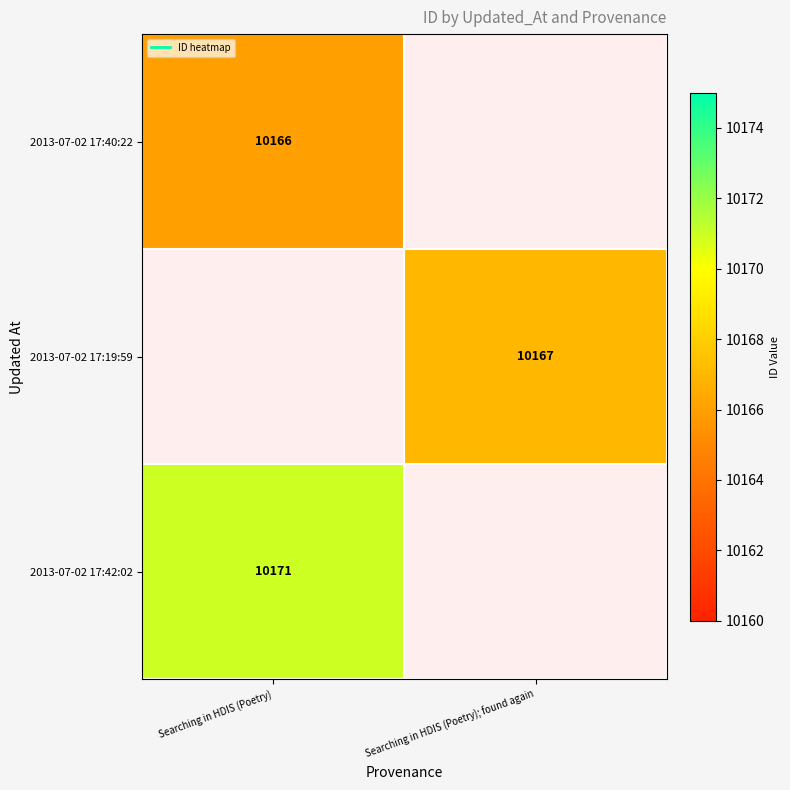

Which series has the largest range (max minus min)?

2013-07-02 17:40:22